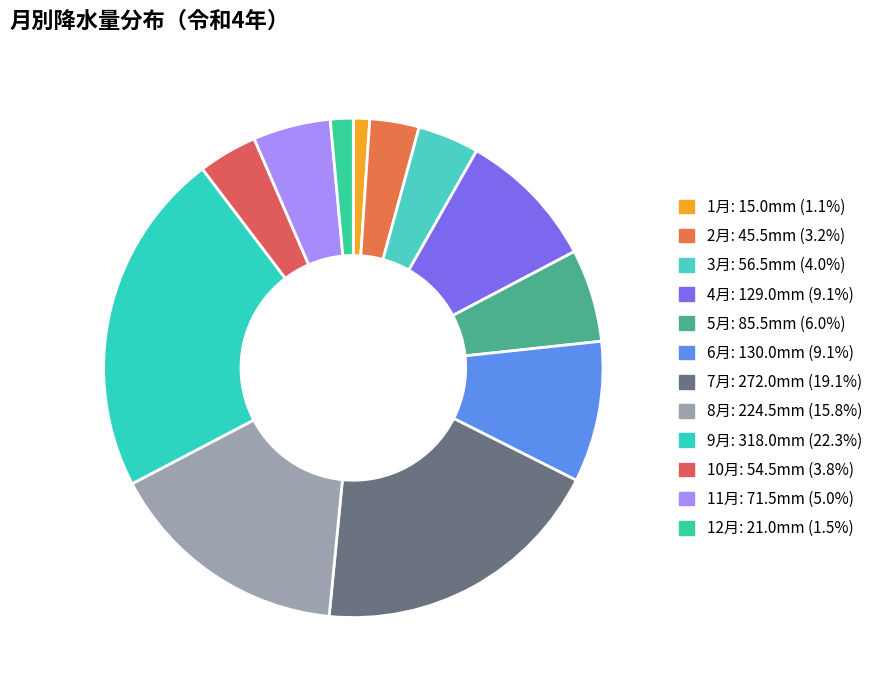

How many slices are in this pie chart?

12